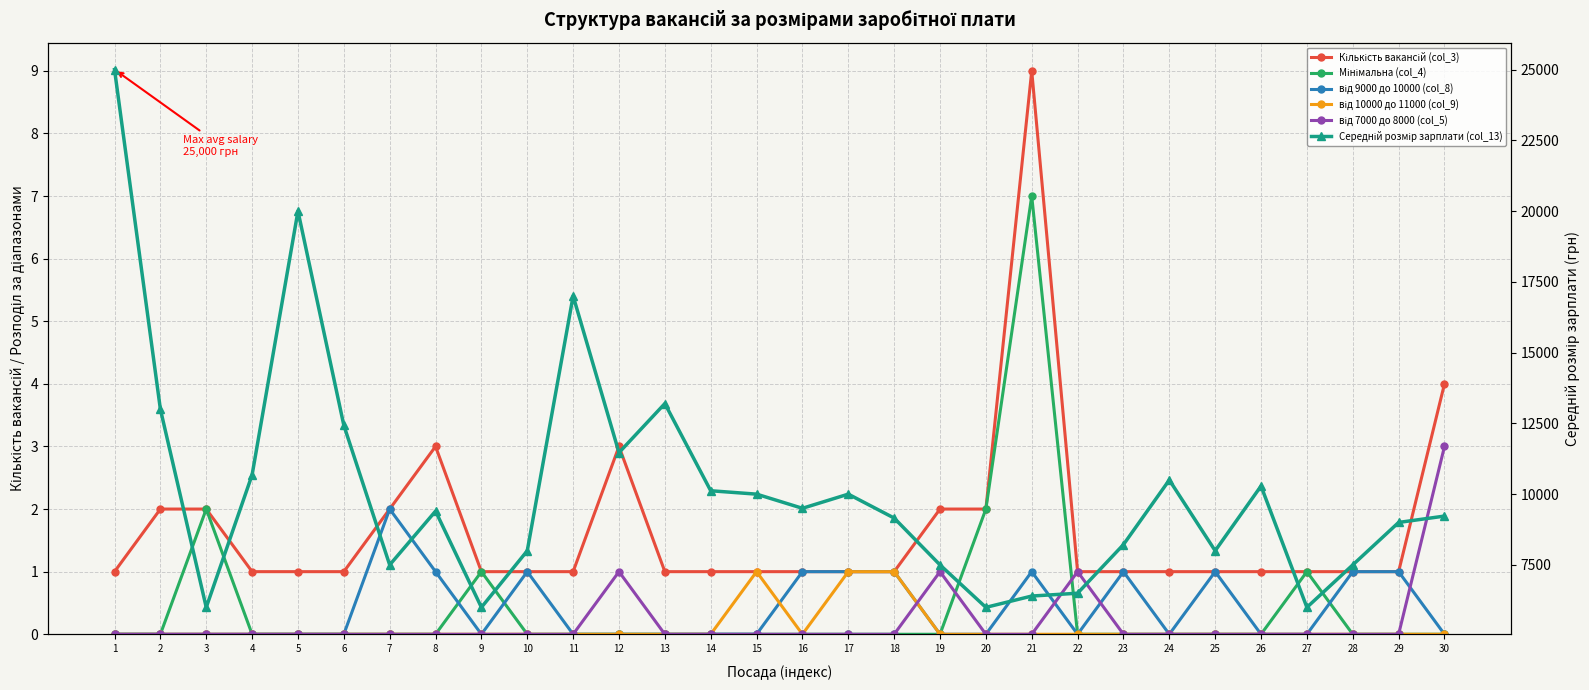

How many times do від 9000 до 10000 (col_8) and Мінімальна (col_4) cross each other?

3